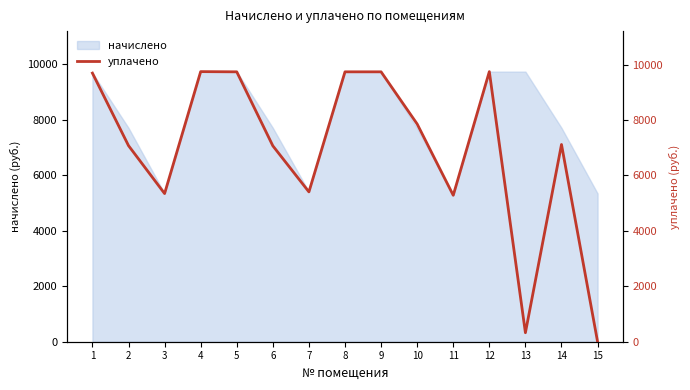

Approximately how many times larger is the value at 8 compared to 3?

1.8